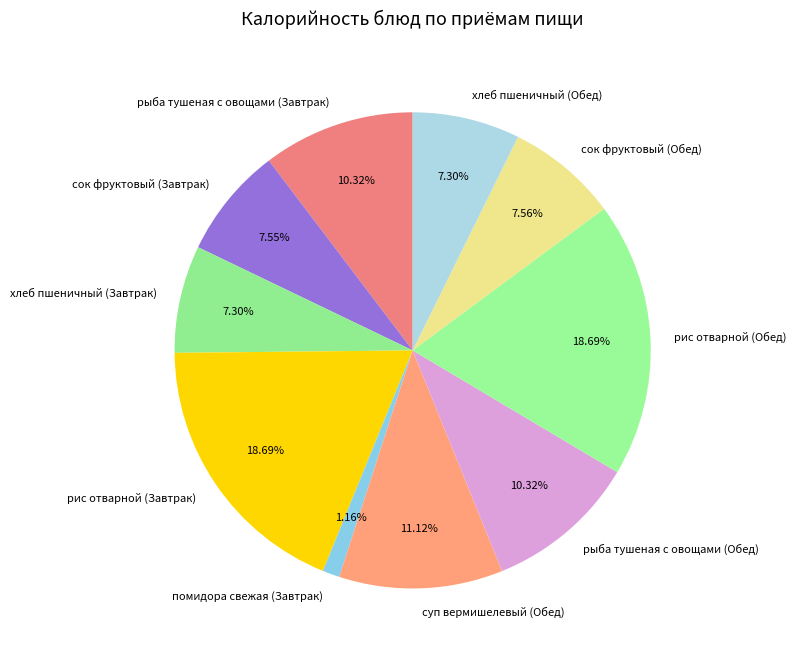

What percentage do рис отварной (Обед) and помидора свежая (Завтрак) together represent?

19.8%